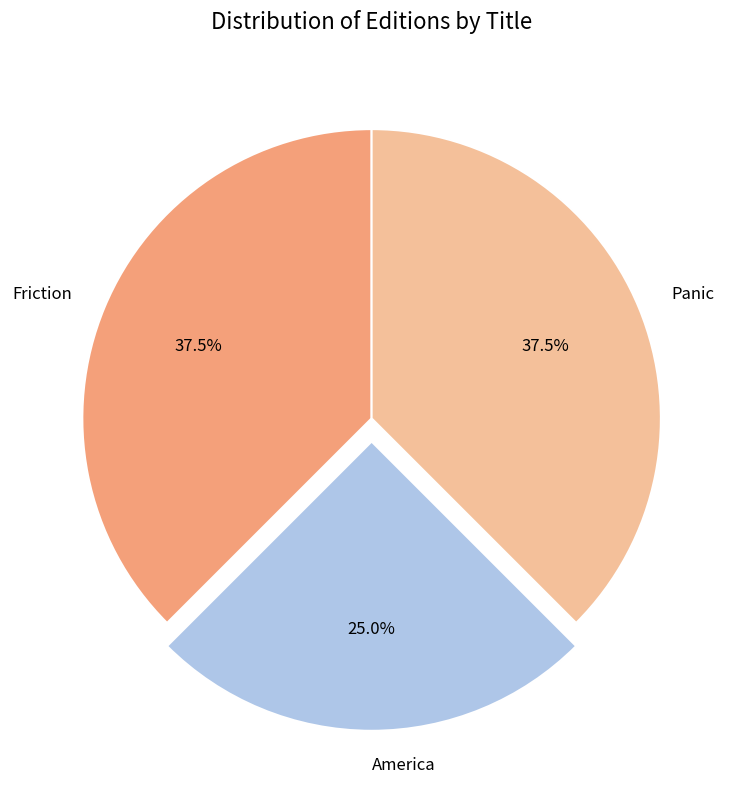

Count the number of slices in the pie.

3